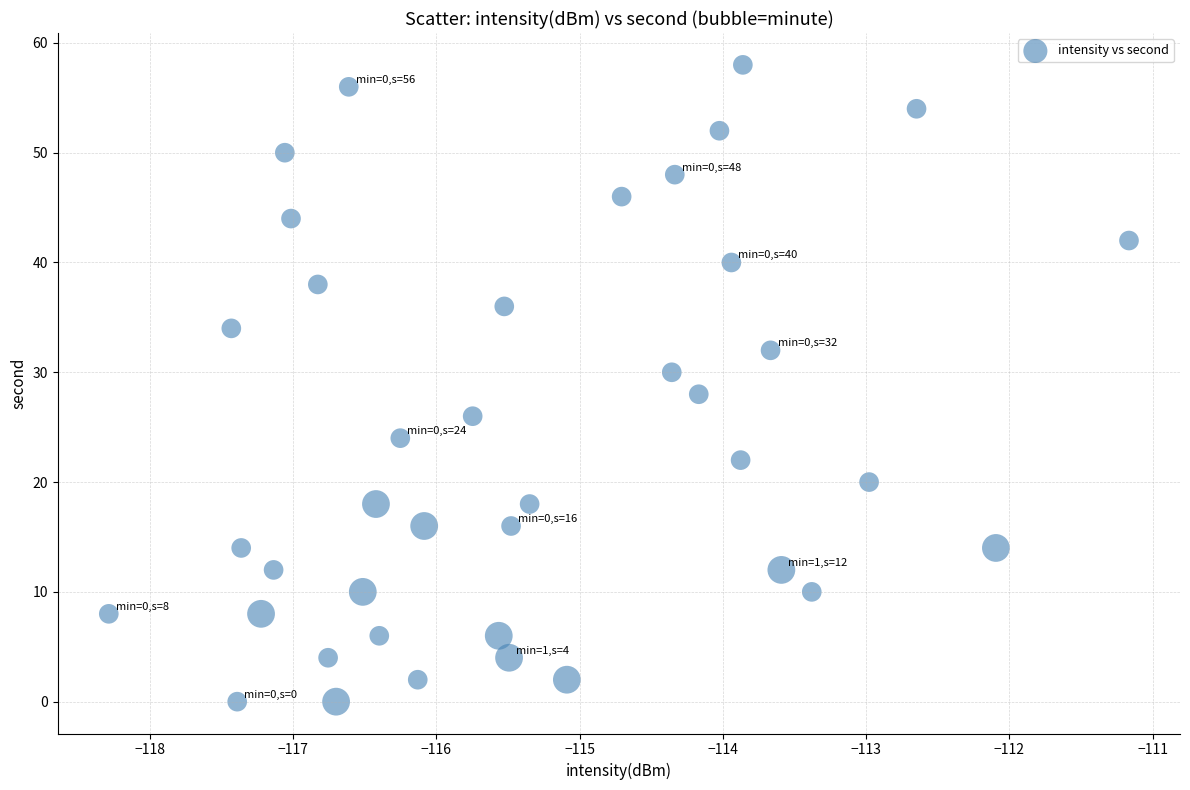

What is the range of Y values (max minus min)?

58